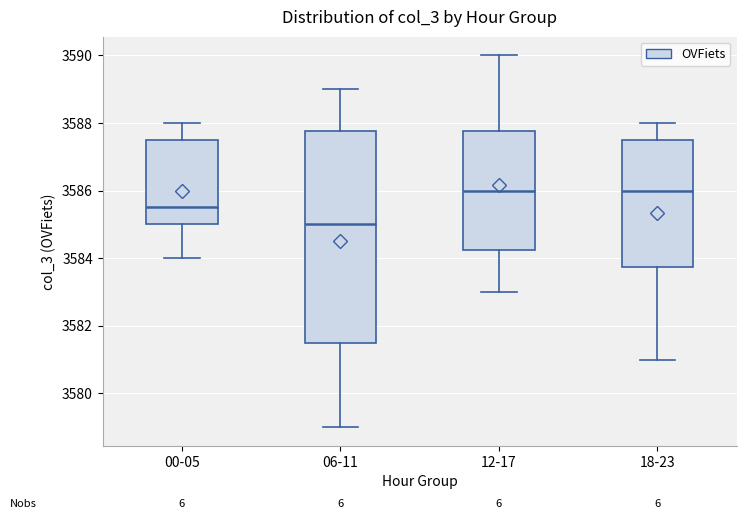

Reading left to right, read every box against the y-axis: the position of its median line, the range the box covers, and the ends of its whiskers. The values are not printed on the chart, so give them approximately, as read against the axis.

00-05: median 3585.6, box 3585.0 to 3587.6, whiskers 3584.0 to 3588.0
06-11: median 3585.0, box 3581.6 to 3587.8, whiskers 3579.0 to 3589.0
12-17: median 3586.0, box 3584.2 to 3587.8, whiskers 3583.0 to 3590.0
18-23: median 3586.0, box 3583.8 to 3587.6, whiskers 3581.0 to 3588.0